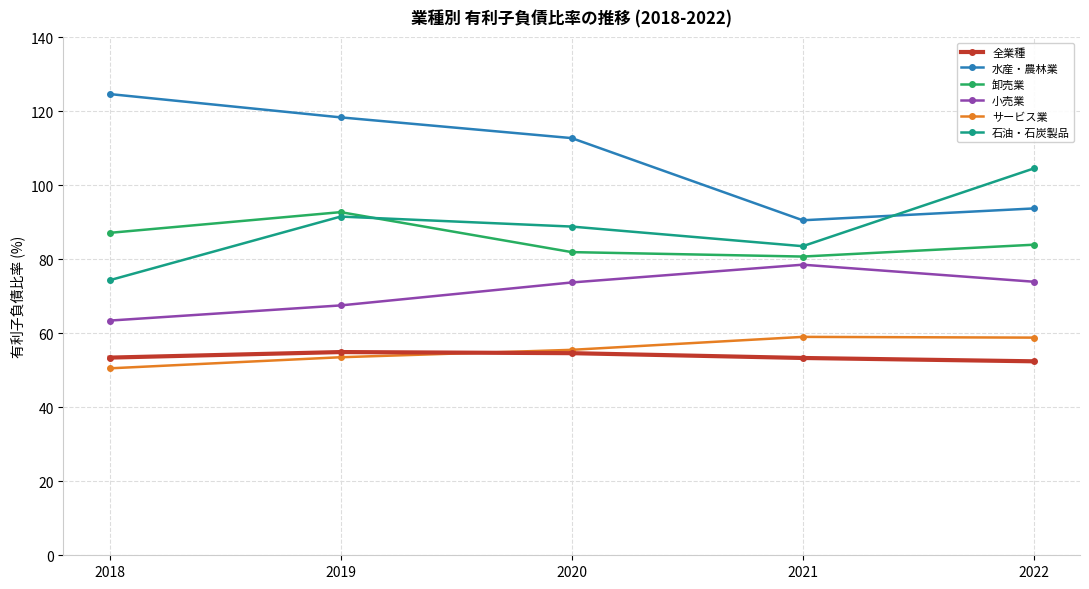

Does the chart display data point markers on the line(s)?

Yes